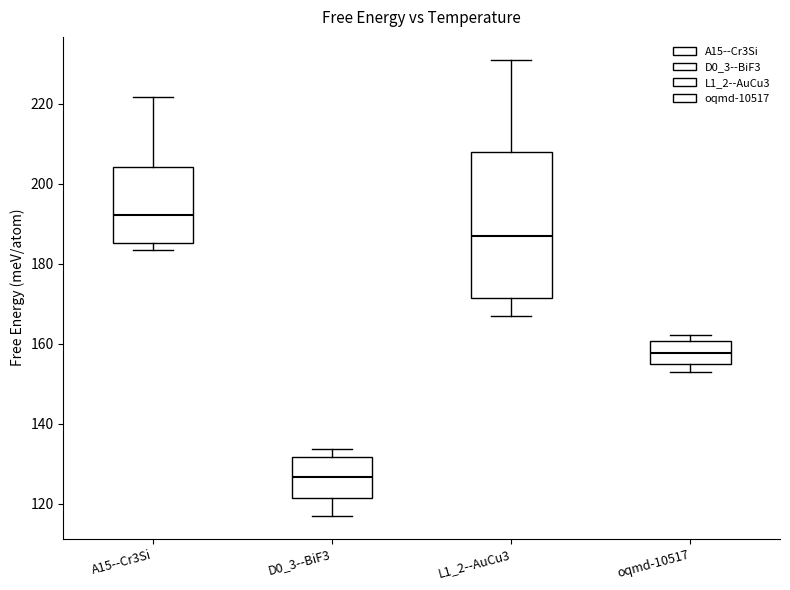

Reading left to right, read every box against the y-axis: the position of its median line, the range the box covers, and the ends of its whiskers. The values are not printed on the chart, so give them approximately, as read against the axis.

A15--Cr3Si: median 192, box 186 to 204, whiskers 184 to 222
D0_3--BiF3: median 126, box 122 to 132, whiskers 116 to 134
L1_2--AuCu3: median 186, box 172 to 208, whiskers 166 to 232
oqmd-10517: median 158, box 154 to 160, whiskers 152 to 162